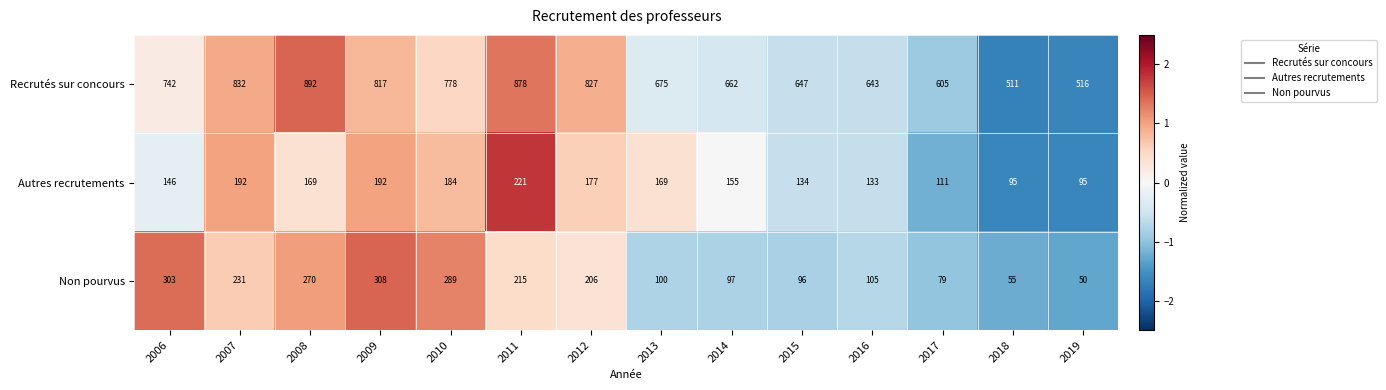

Which category has the lowest value across all series?

2019